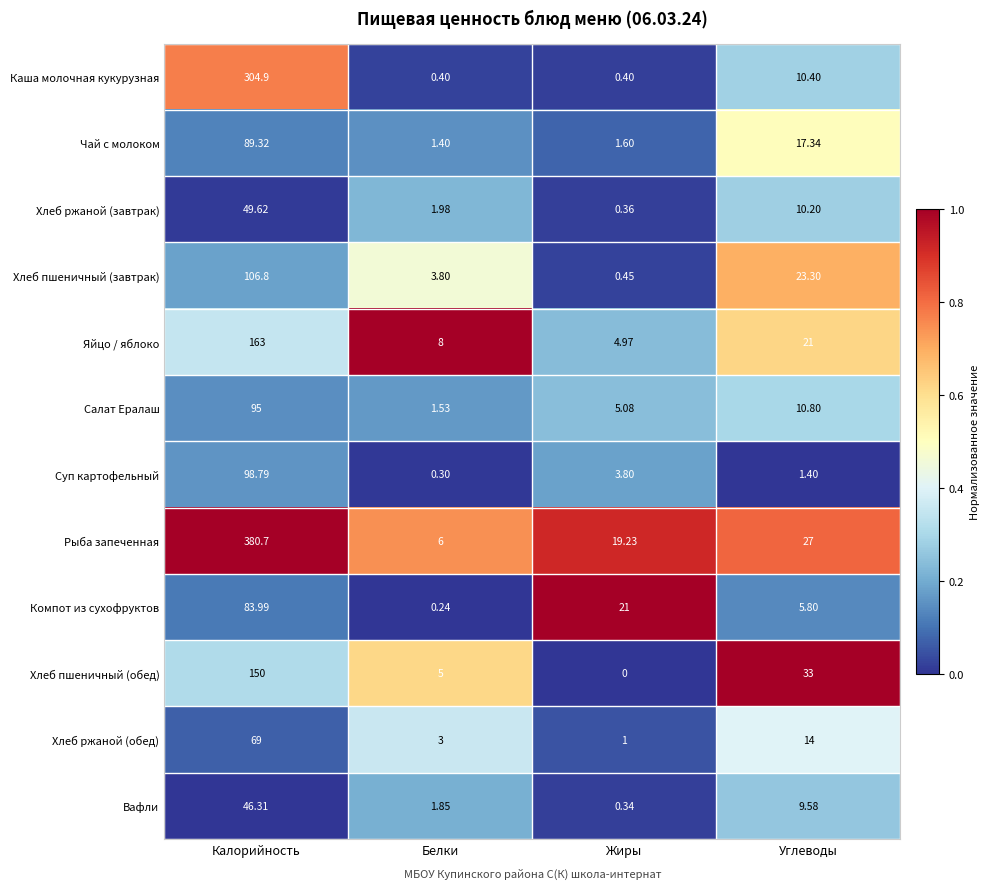

At Жиры, list the series in order from largest to smallest.

Компот из сухофруктов, Рыба запеченная, Салат Ералаш, Яйцо / яблоко, Суп картофельный, Чай с молоком, Хлеб ржаной (обед), Хлеб пшеничный (завтрак), Каша молочная кукурузная, Хлеб ржаной (завтрак), Вафли, Хлеб пшеничный (обед)